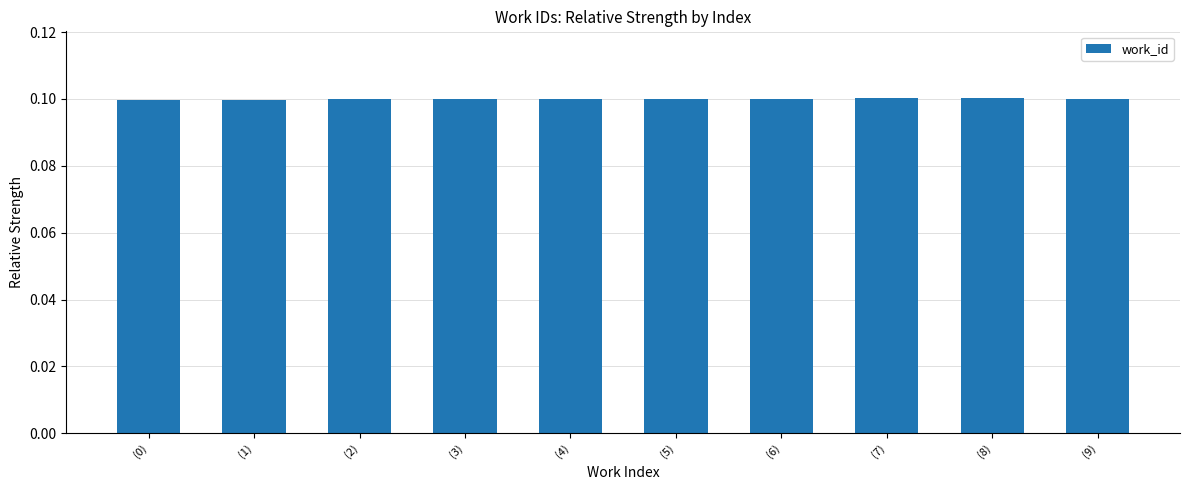

How many values are between 0 and 1?

10